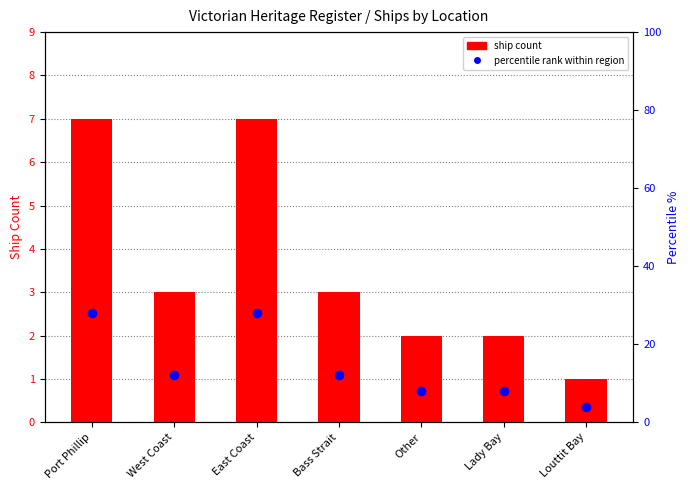

Which series has the widest spread of Y values?

percentile rank within region